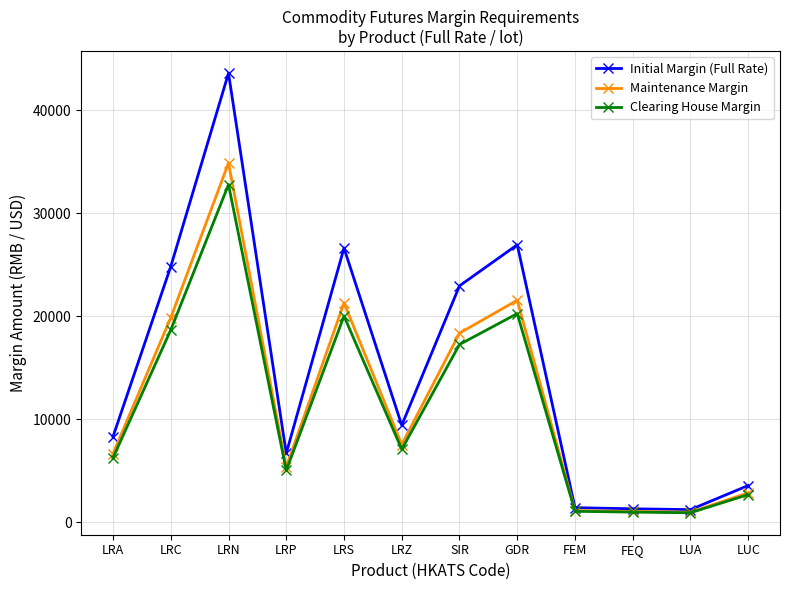

At which category does Maintenance Margin reach its first local valley?

LRP